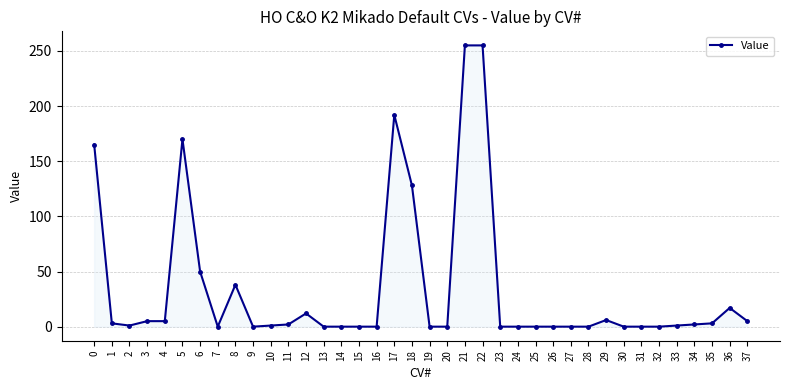

True or false: the data has more than 1 interior local peaks.

True